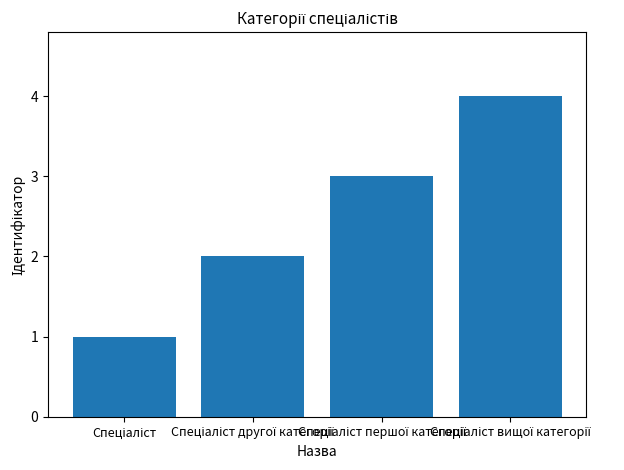

What is the greatest value displayed?

4